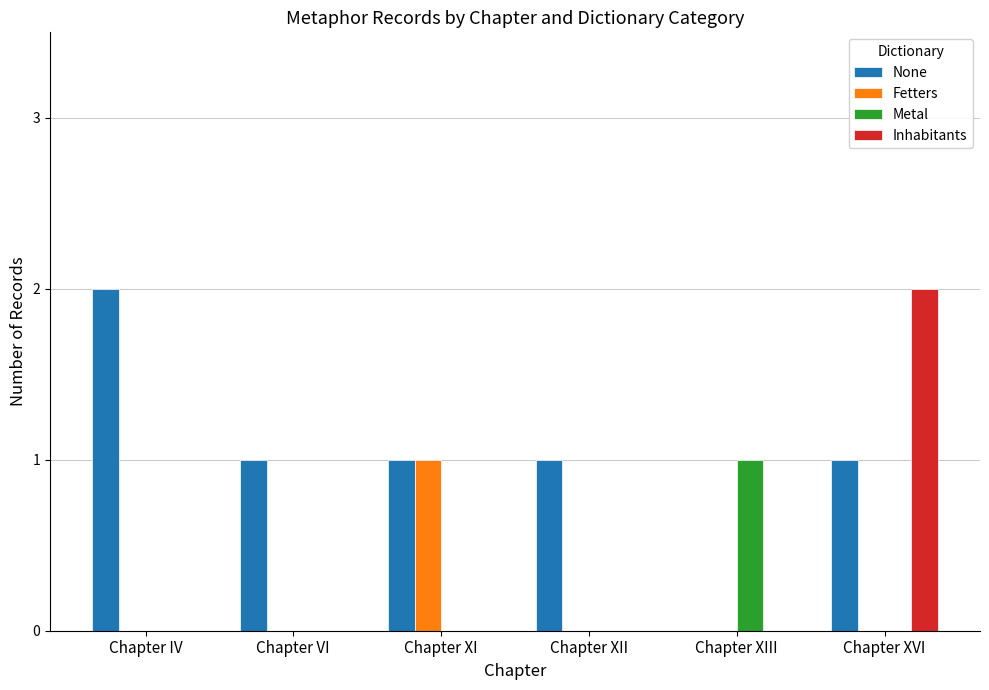

Reading right to left, transcribe all the data shown in this chart.

None: 1	0	1	1	1	2
Fetters: 0	0	0	1	0	0
Metal: 0	1	0	0	0	0
Inhabitants: 2	0	0	0	0	0